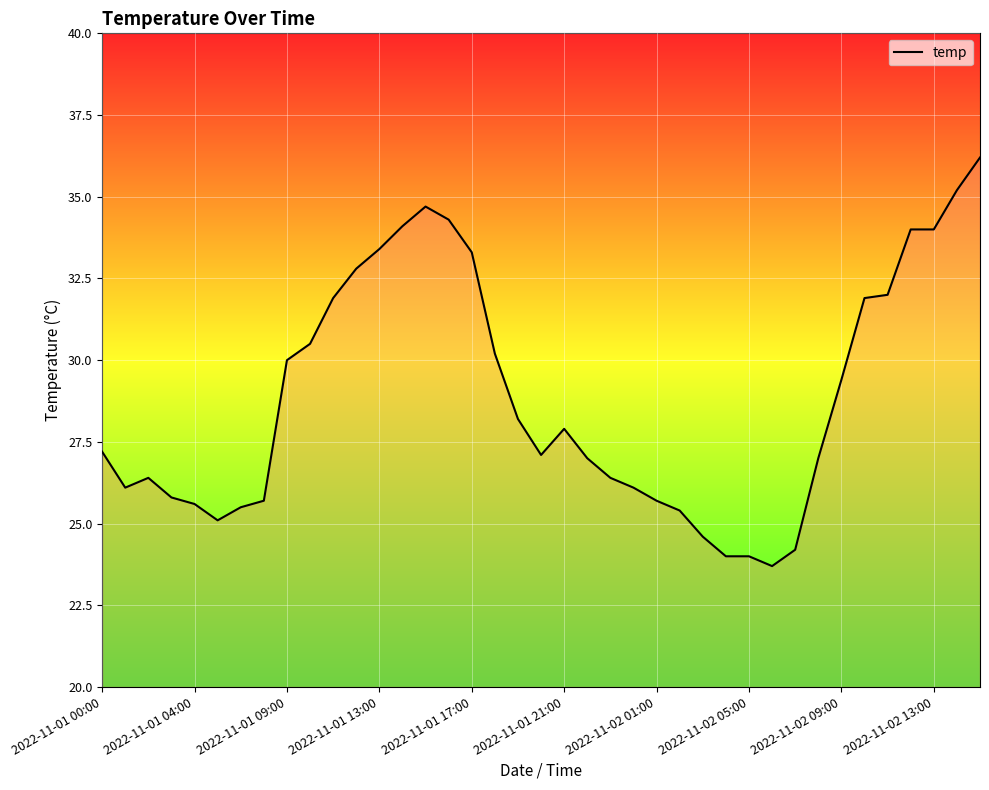

What is the smallest value displayed?

23.7